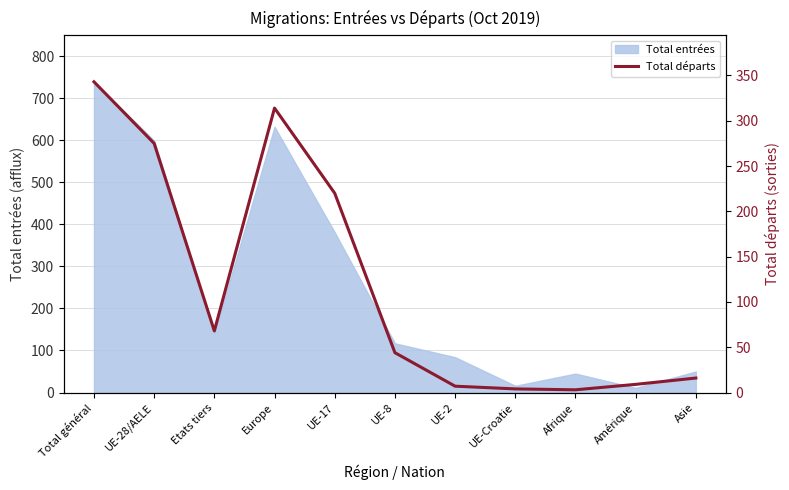

Between UE-2 and UE-8, which is larger?

UE-8